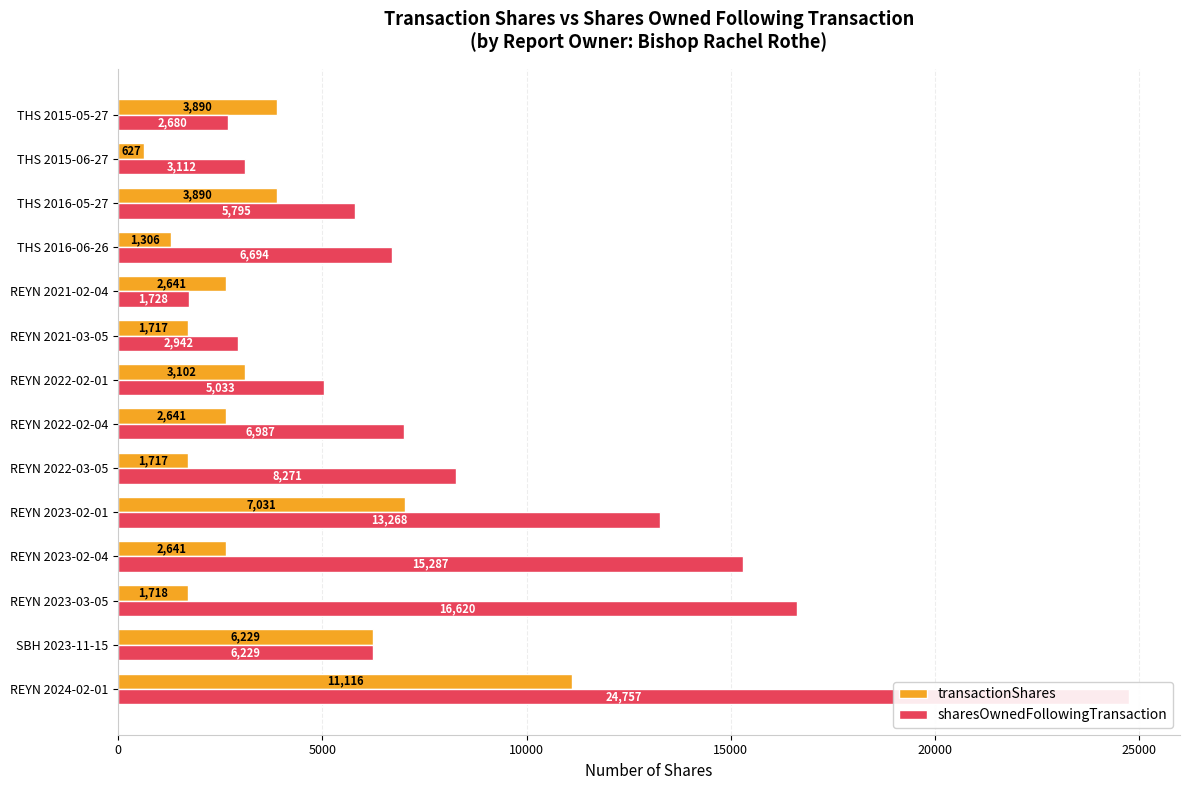

What are all the series names shown in the legend?

transactionShares, sharesOwnedFollowingTransaction